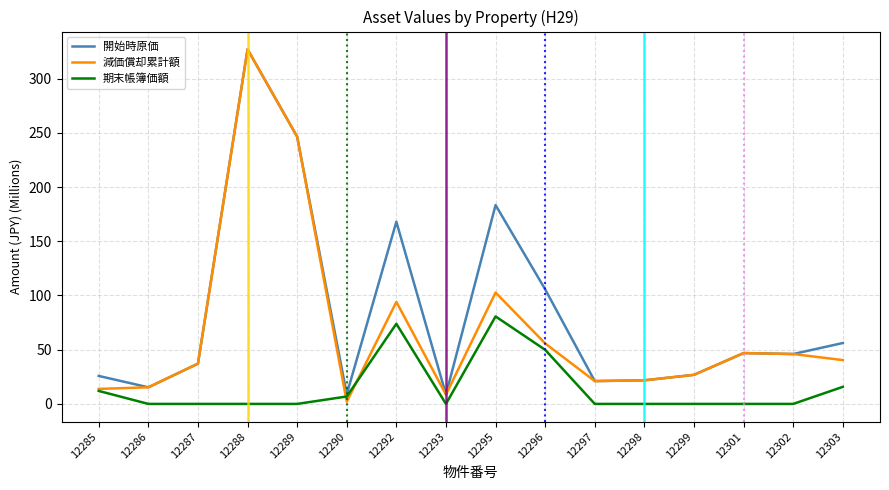

Which series changed the most between 12290 and 12292?

開始時原価